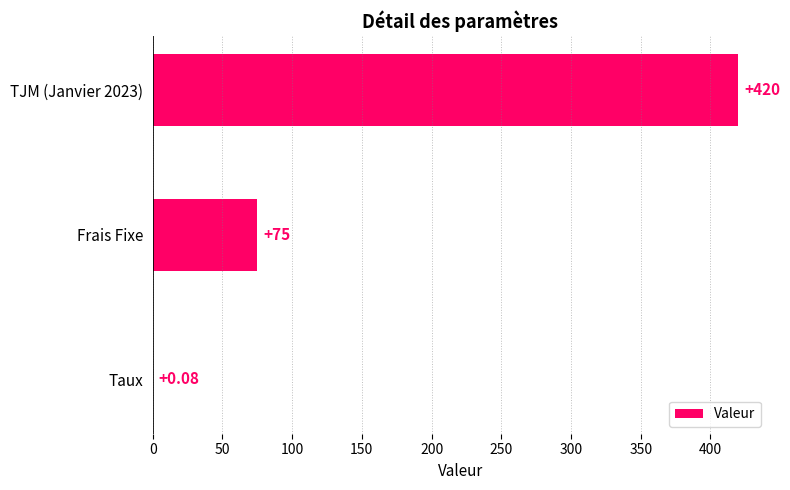

Does the chart contain stacked bars?

No